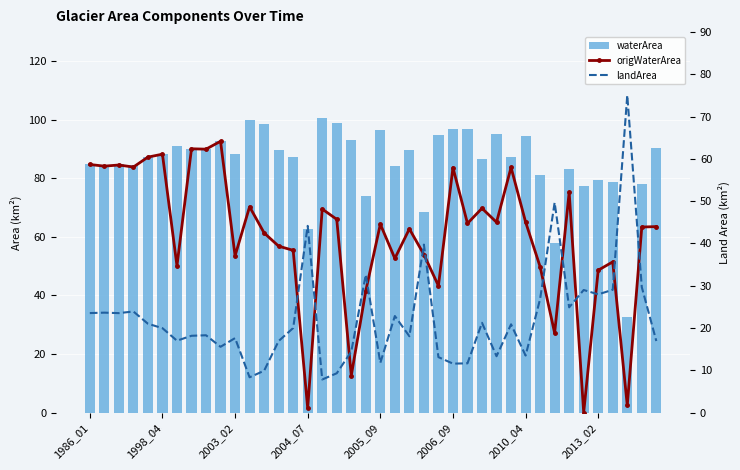

The landArea series shows 28.0 at 2013_02. True or false?

True